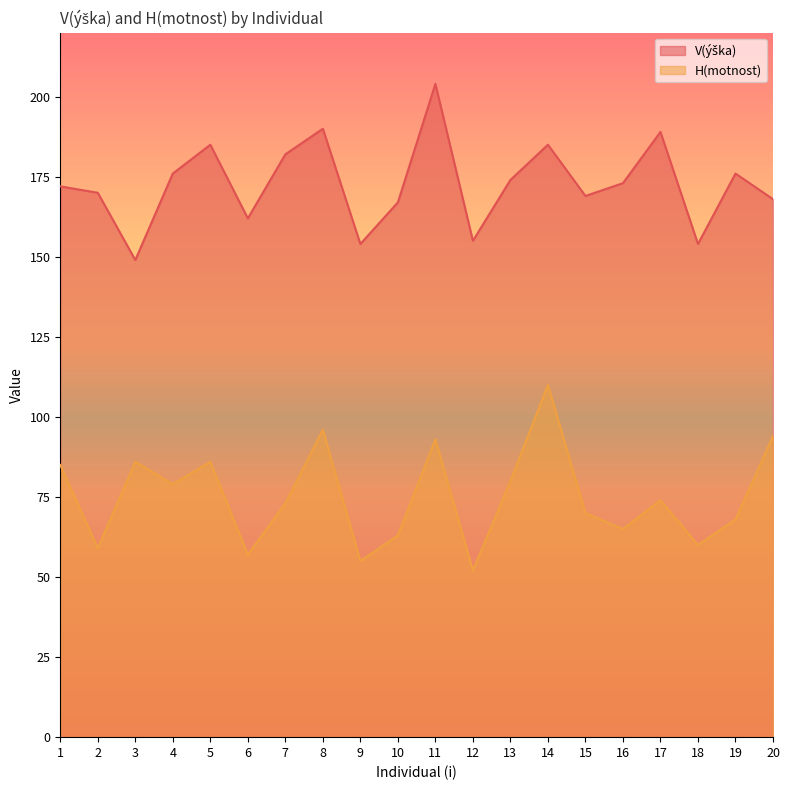

Rank the series by their maximum value, from lowest to highest.

H(motnost), V(ýška)